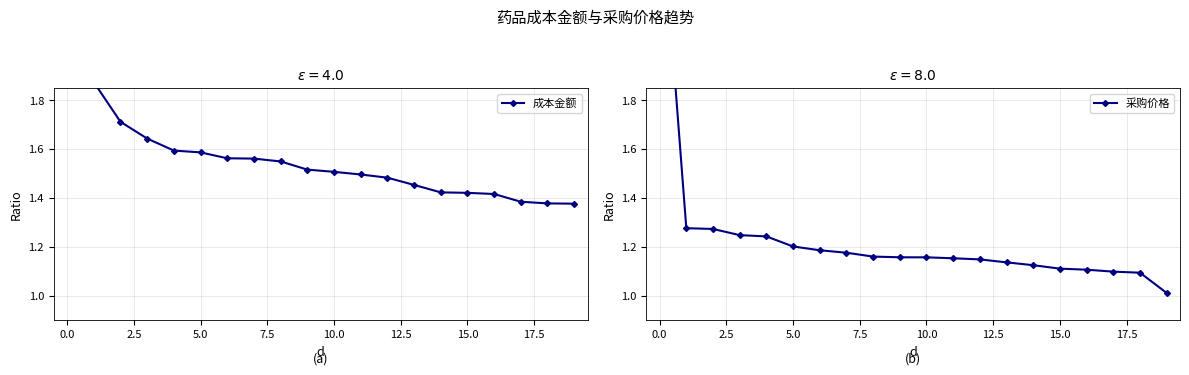

Reading left to right, extract all data points from this chart.

成本金额: 2.7	1.9	1.7	1.6	1.6	1.6	1.6	1.6	1.5	1.5	1.5	1.5	1.5	1.5	1.4	1.4	1.4	1.4	1.4	1.4
采购价格: 2.7	1.3	1.3	1.2	1.2	1.2	1.2	1.2	1.2	1.2	1.2	1.2	1.1	1.1	1.1	1.1	1.1	1.1	1.1	1.0